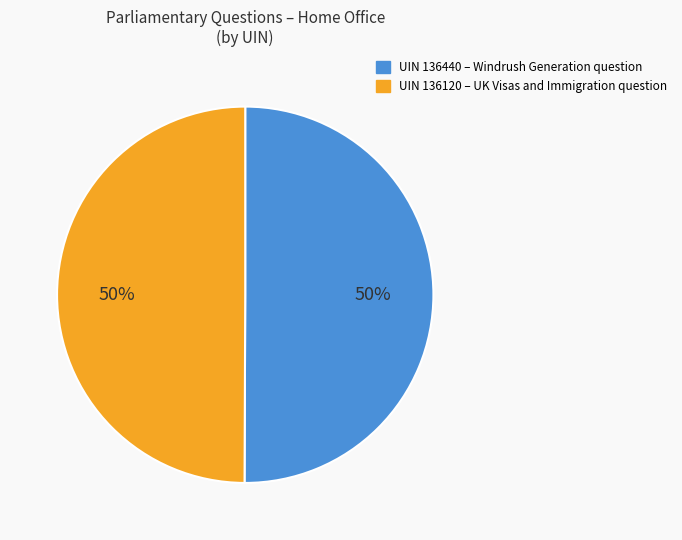

To the nearest percent, what is the average slice percentage?

50%